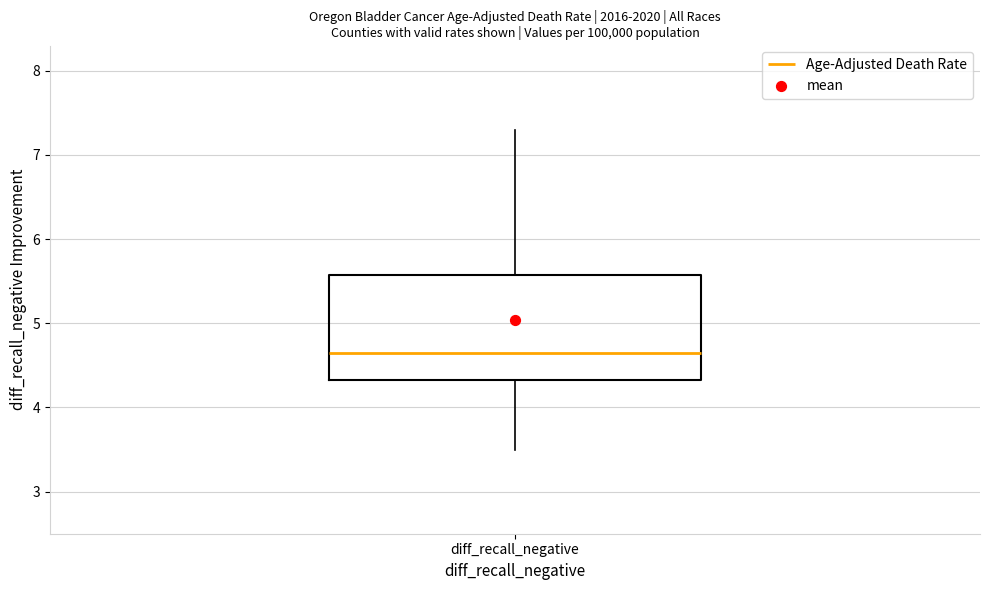

Where does the median line of the box for diff_recall_negative sit on the y-axis? The values are not printed on the chart, so give them approximately, as read against the axis.

4.7